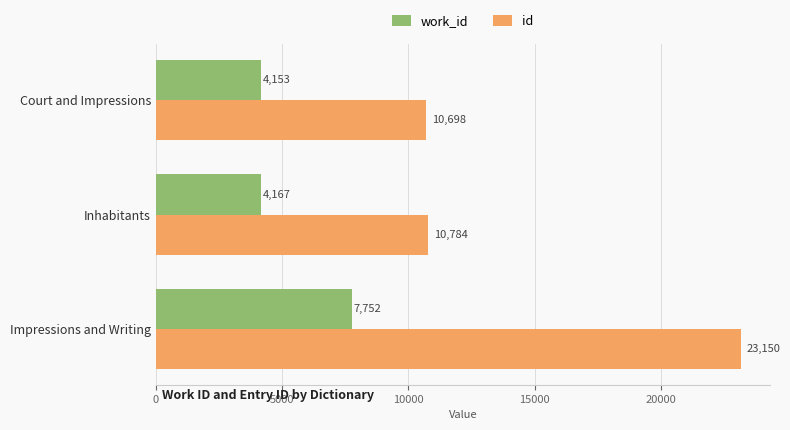

Between Court and Impressions and Impressions and Writing, which series saw the biggest shift?

id